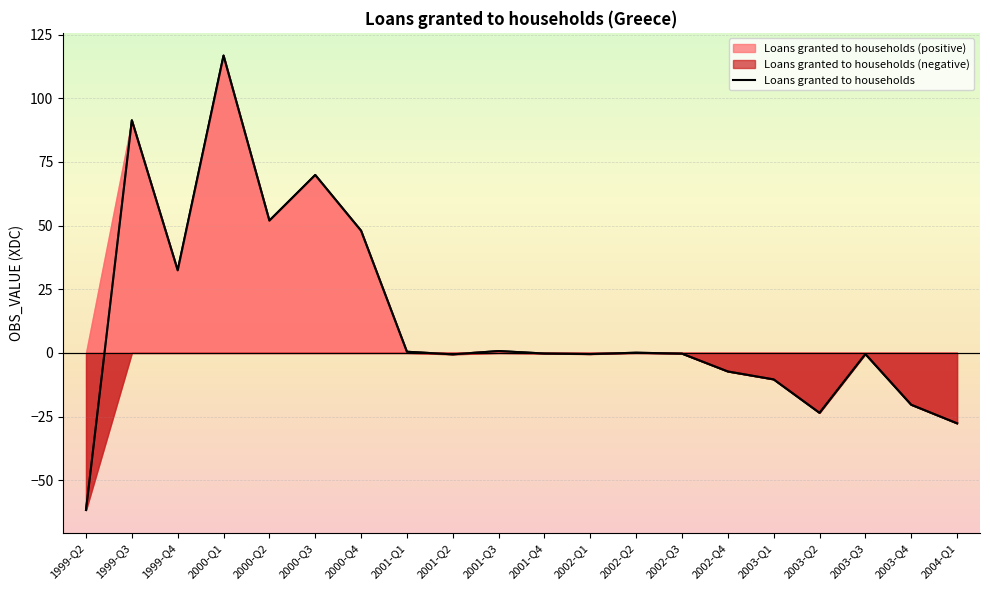

How many series are shown in this chart?

1